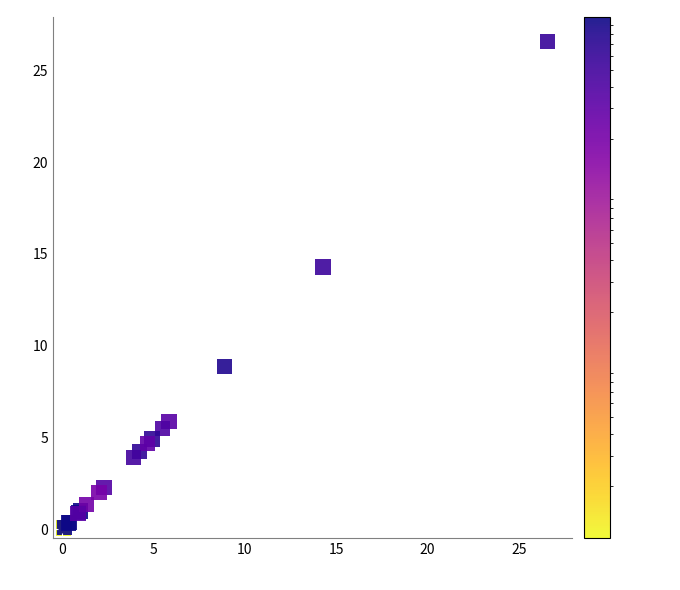

What Y value in the scatter plot is closest to 13?

14.3